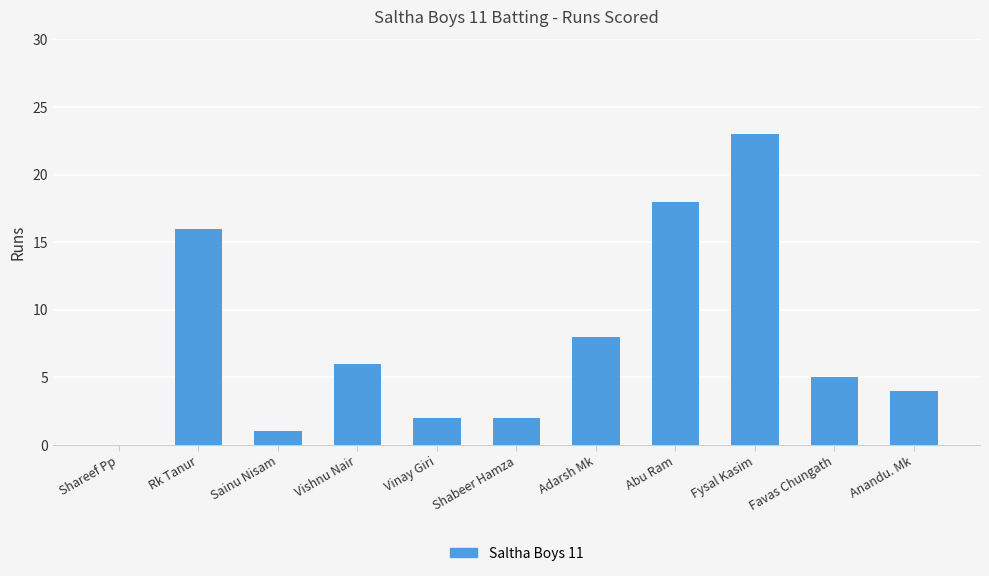

The chart shows a value of 8 at Adarsh Mk. True or false?

True